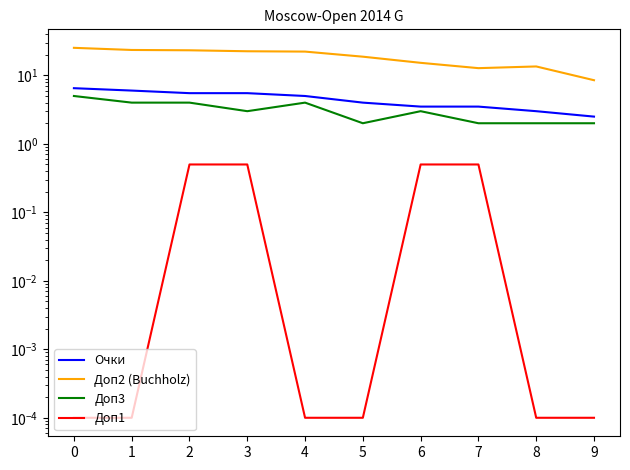

True or false: Доп3 and Доп2 (Buchholz) cross at least once.

False